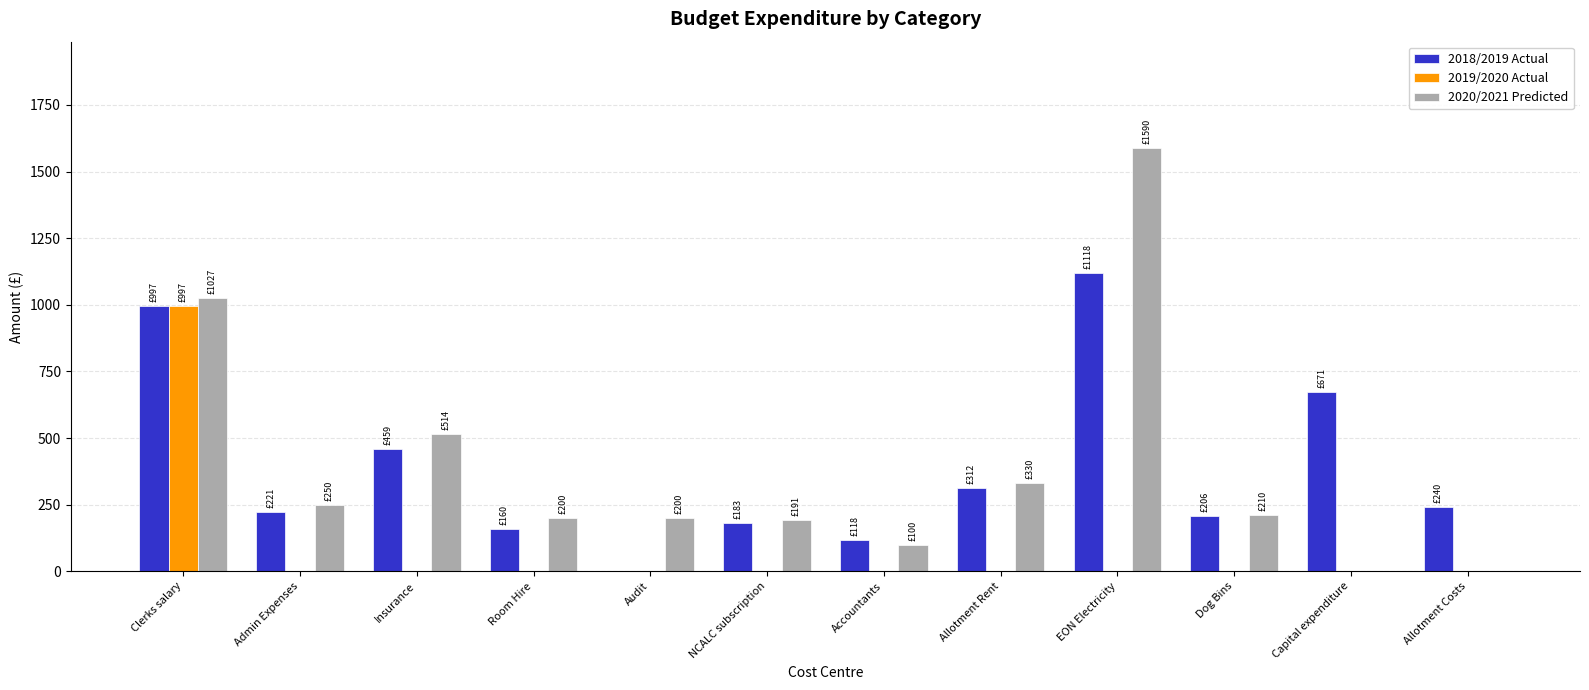

Where does the 2018/2019 Actual series first go above 240?

Clerks salary